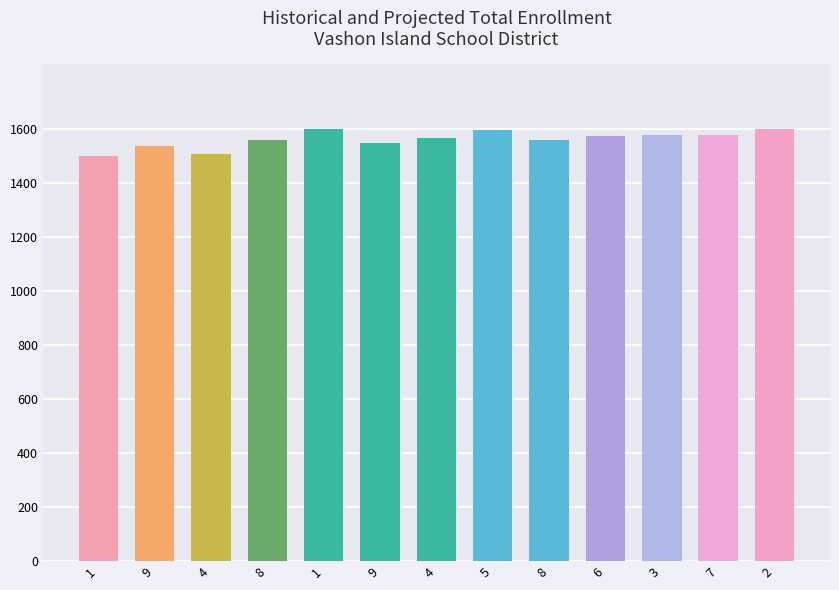

Is it true that the value at 2 is 1600.0?

True